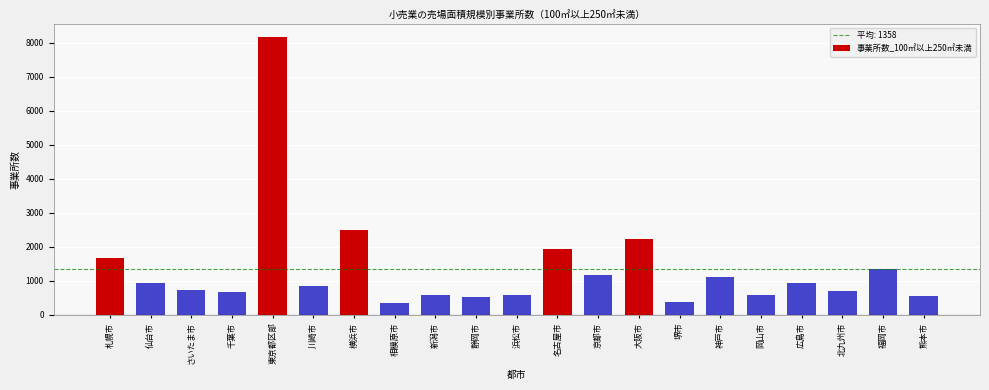

The value at 新潟市 is 573. True or false?

True